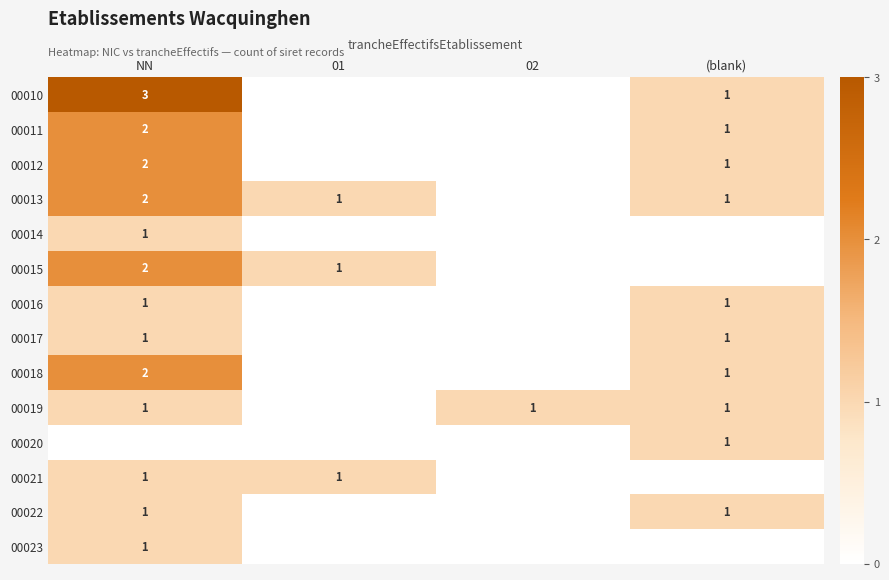

The value of 00017 at (blank) is 0. True or false?

False